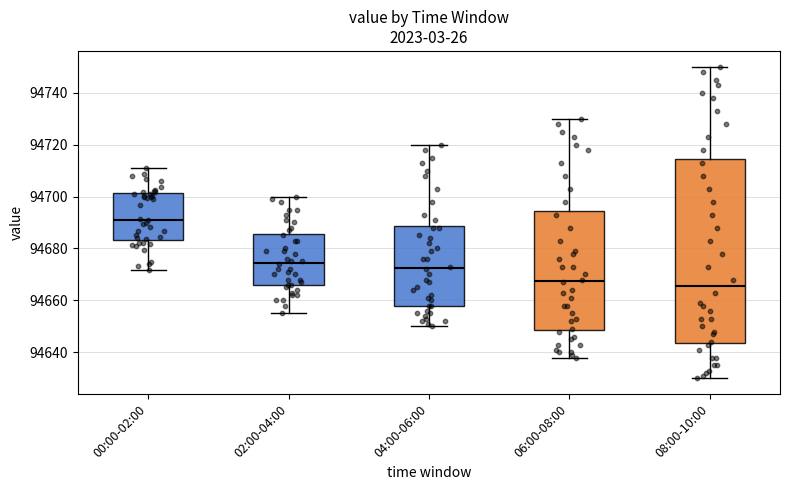

Where is the upper edge of the box for 02:00-04:00 on the y-axis? The values are not printed on the chart, so give them approximately, as read against the axis.

94686